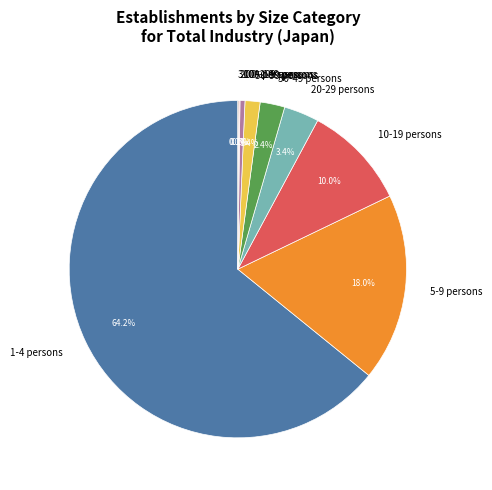

What is the largest slice in the pie chart?

1-4 persons